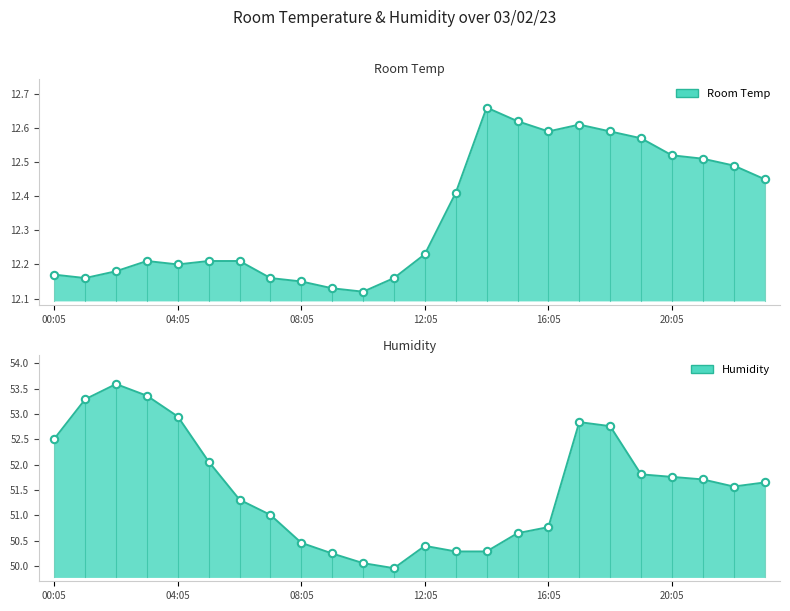

Which series has the largest total across all categories?

Humidity line